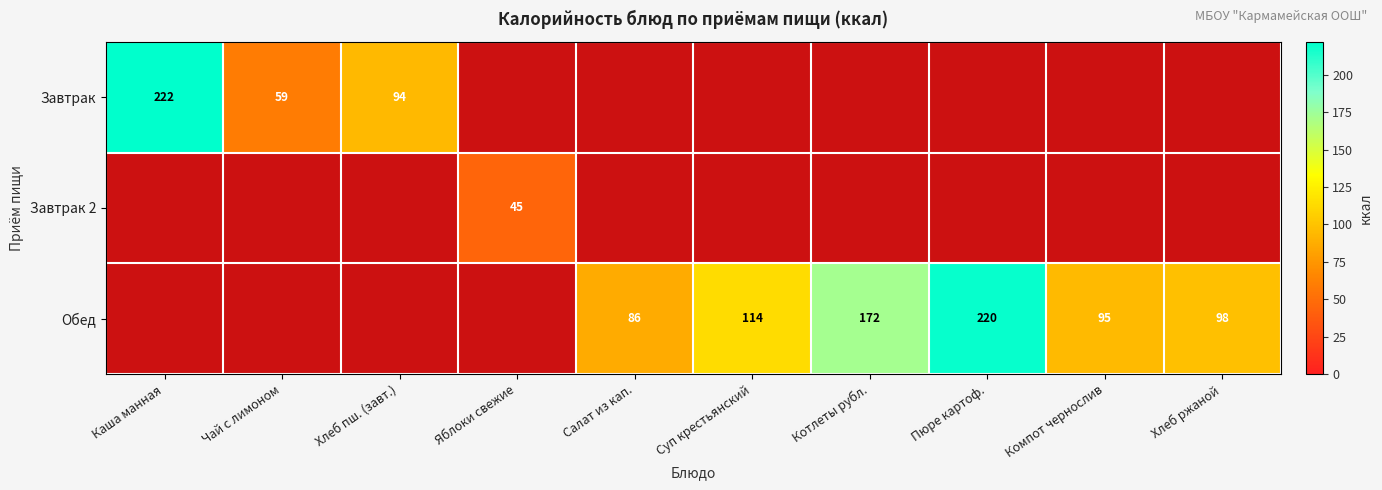

The Обед series shows 129 at Салат из кап.. True or false?

False